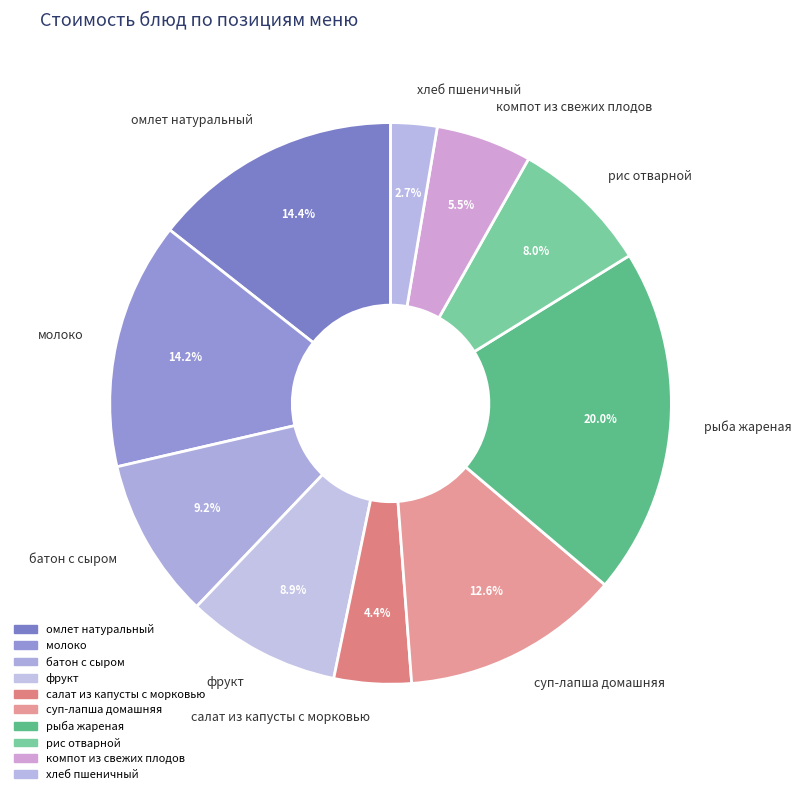

Count the number of slices in the pie.

10